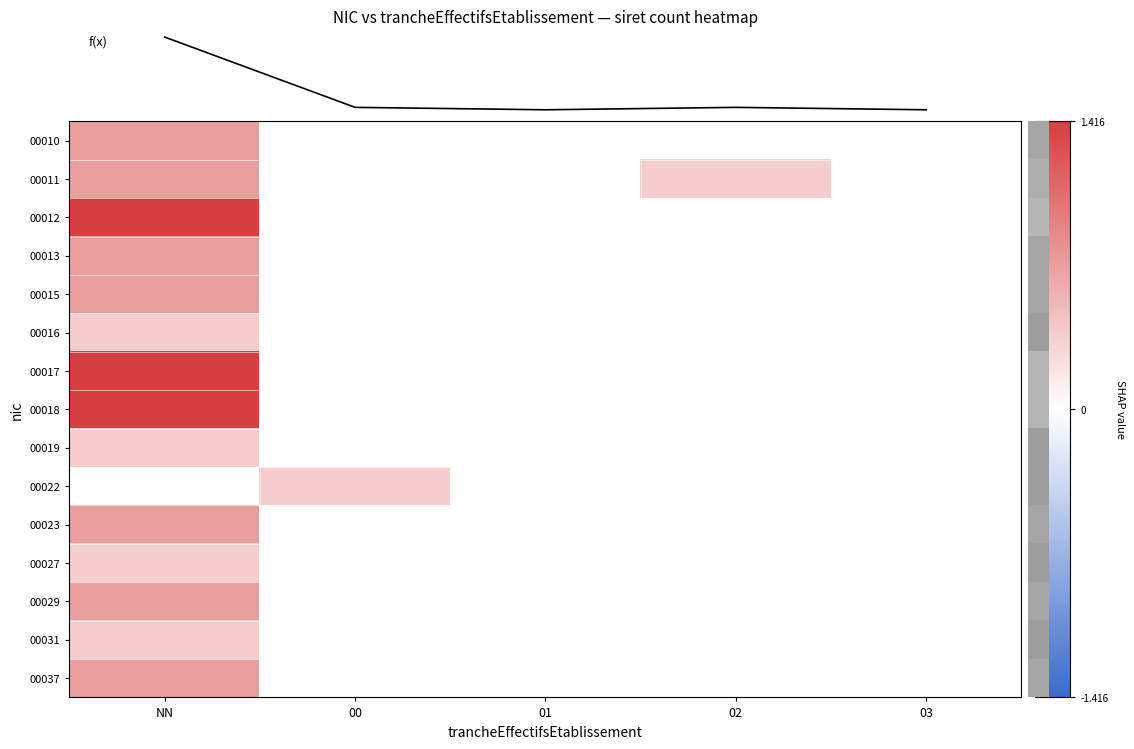

Rank the categories by 00022 value from lowest to highest.

NN, 01, 02, 03, 00